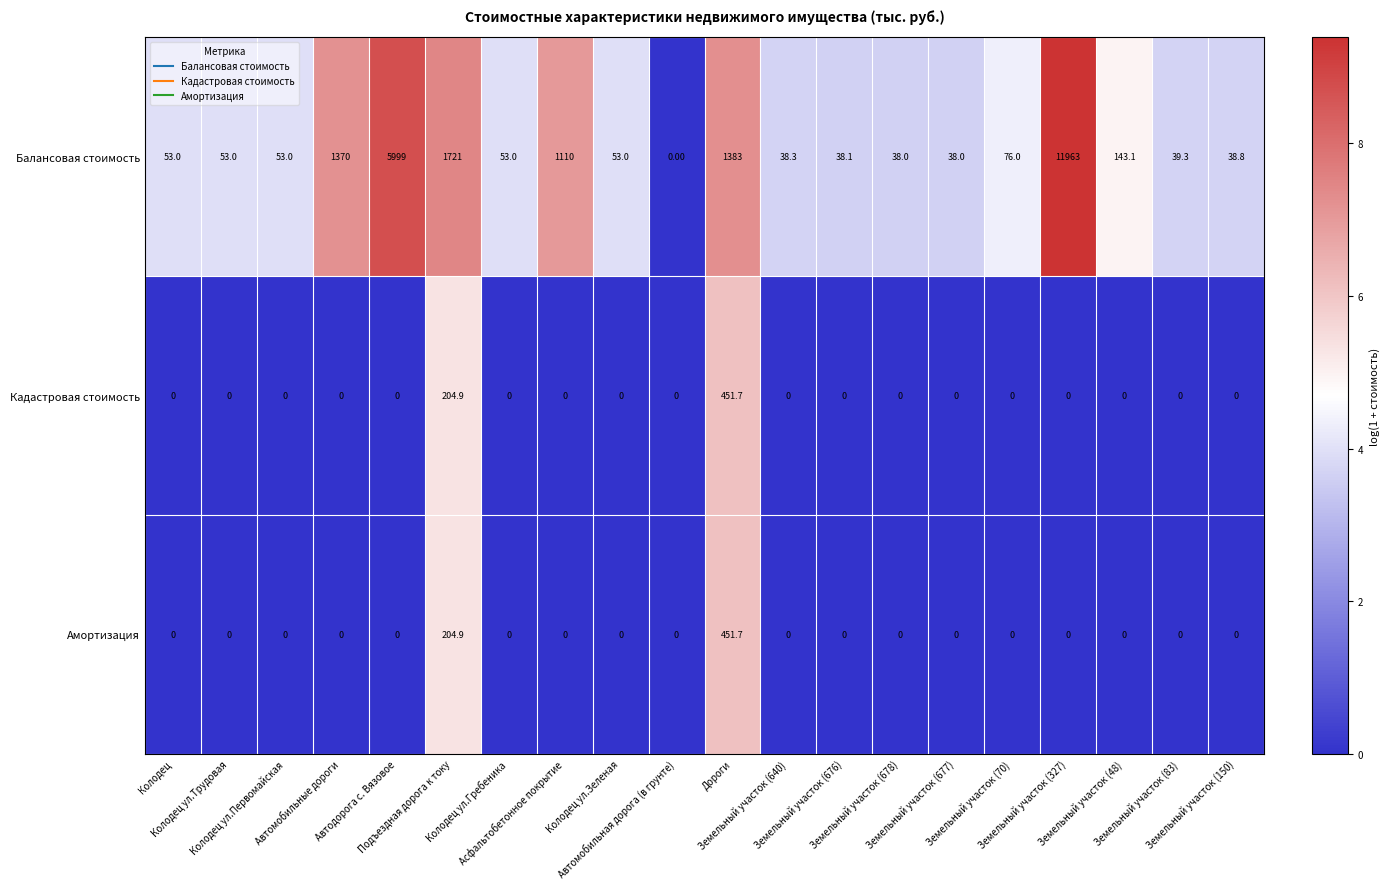

Which series has the largest total across all categories?

Балансовая стоимость